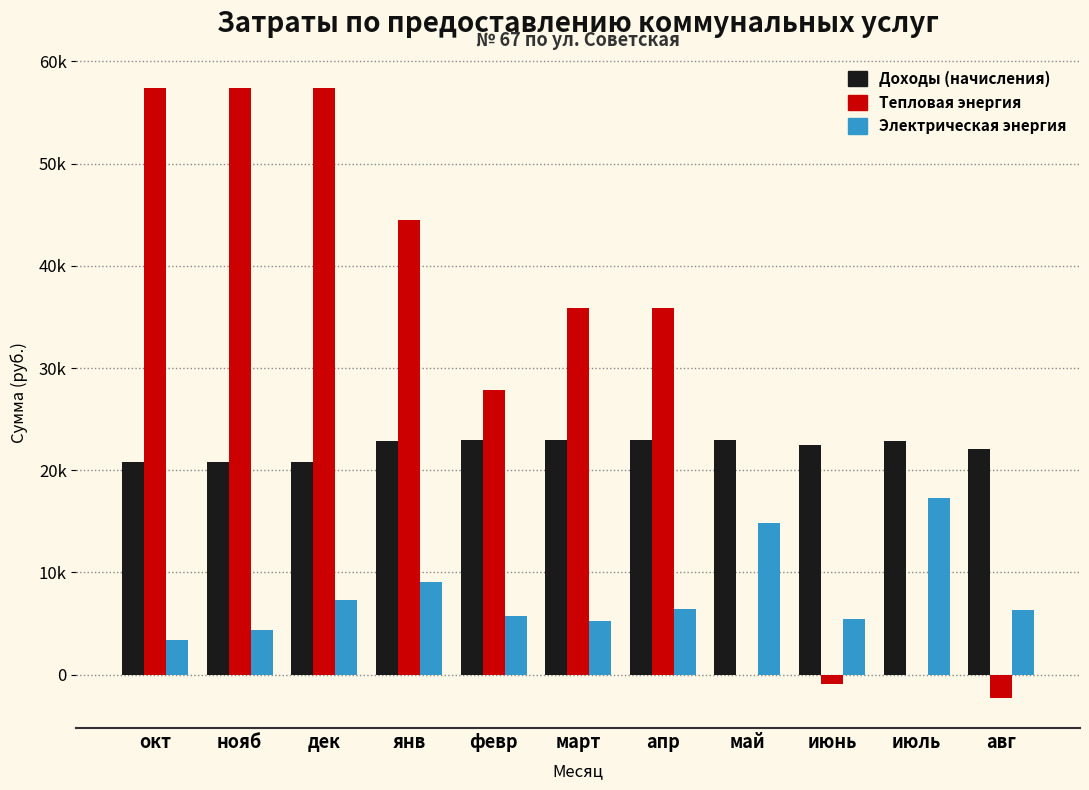

What are all the series names shown in the legend?

Доходы (начисления), Тепловая энергия, Электрическая энергия